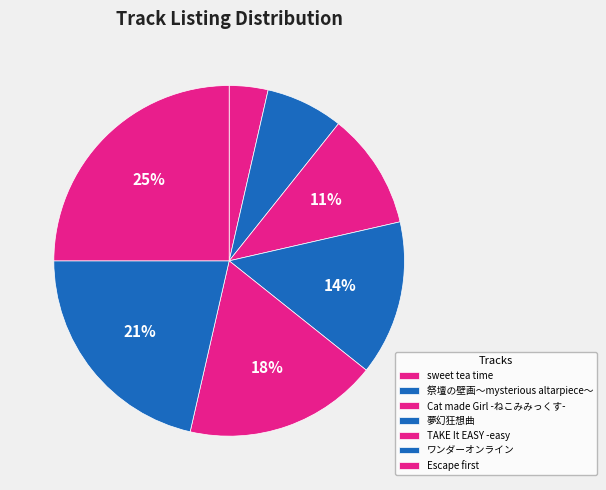

Is there a majority slice in this chart?

No